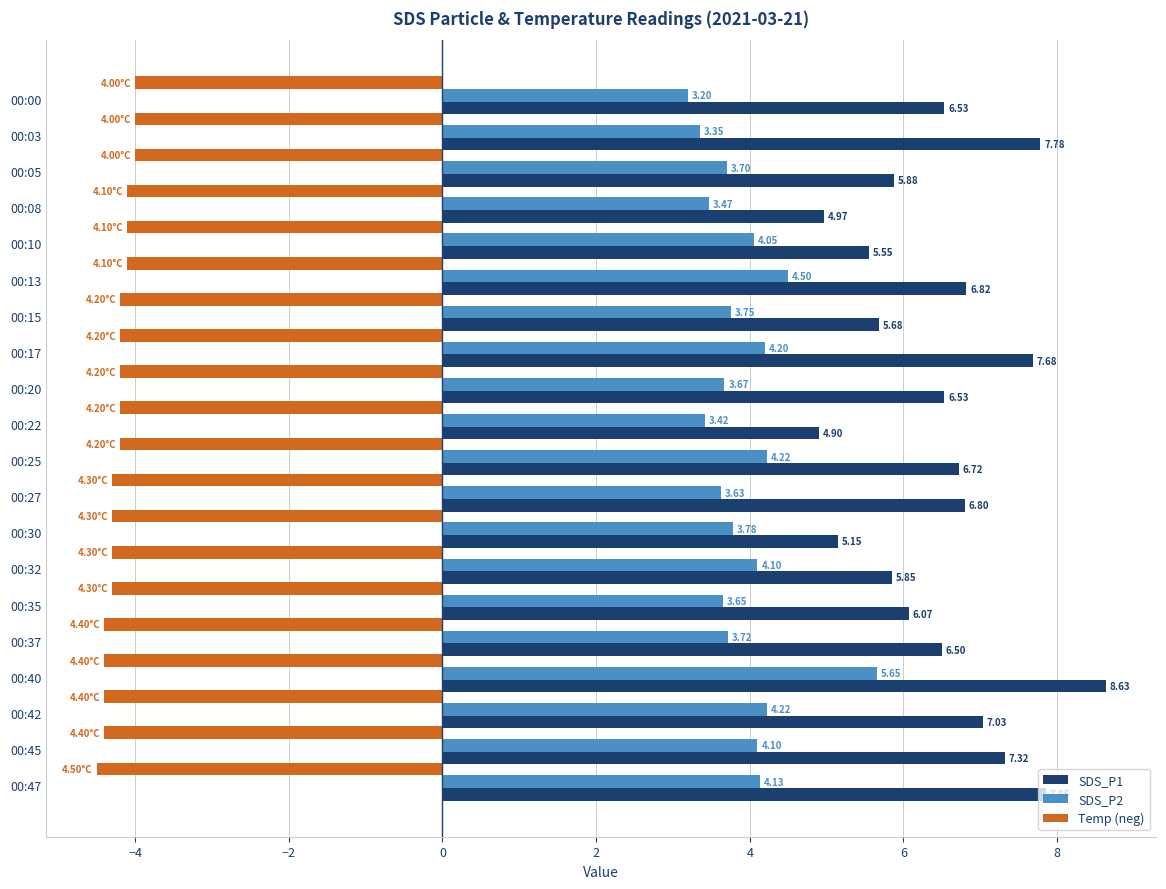

Which series changed the most between 00:32 and 00:37?

SDS_P1